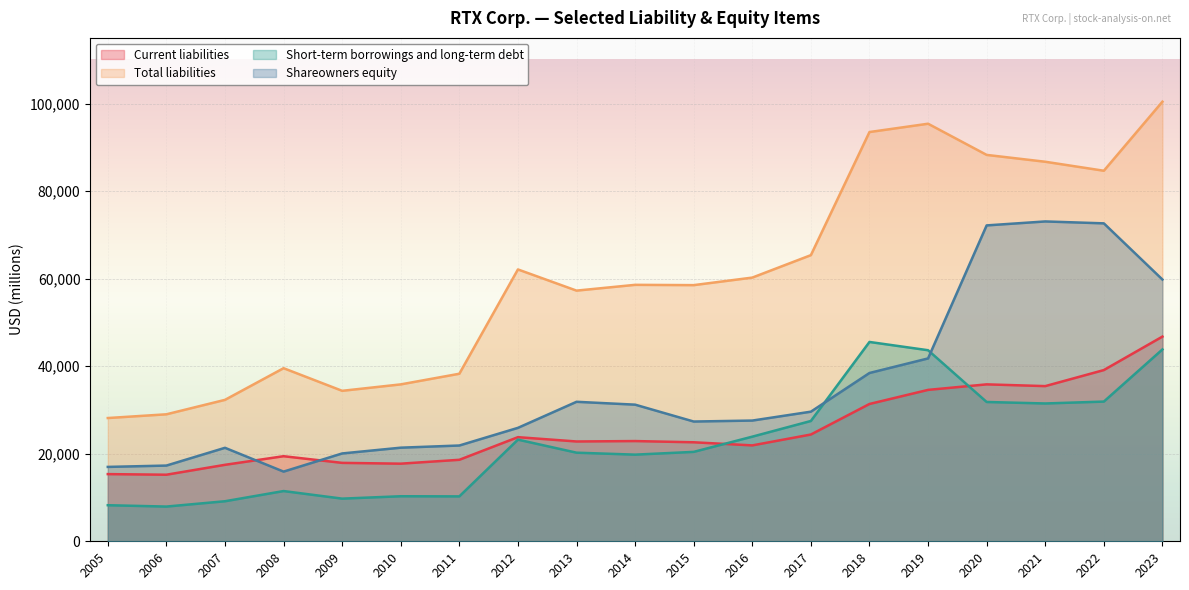

Which series has the largest total across all categories?

Total liabilities